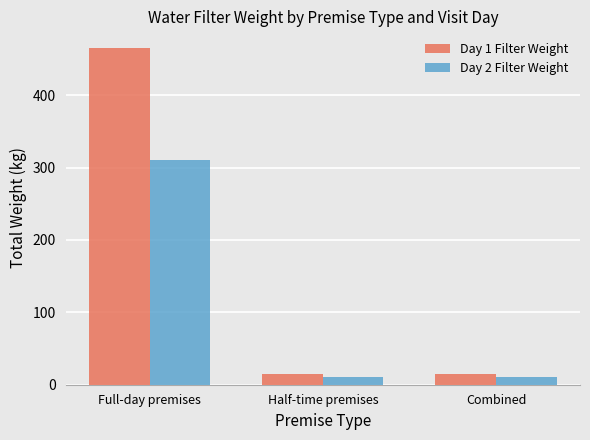

What are all the series names shown in the legend?

Day 1 Filter Weight, Day 2 Filter Weight